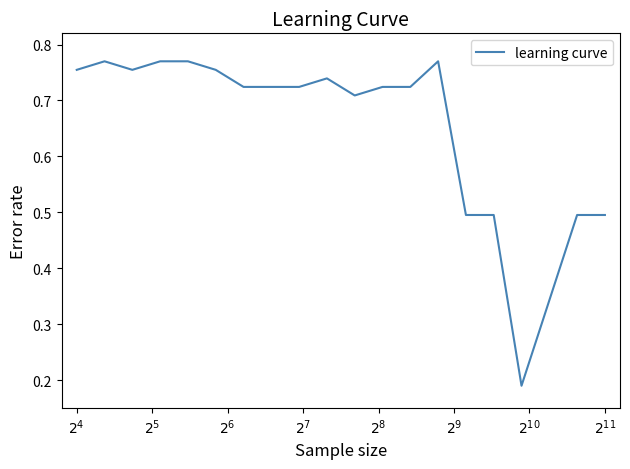

What is the difference between the maximum and minimum values?

0.6